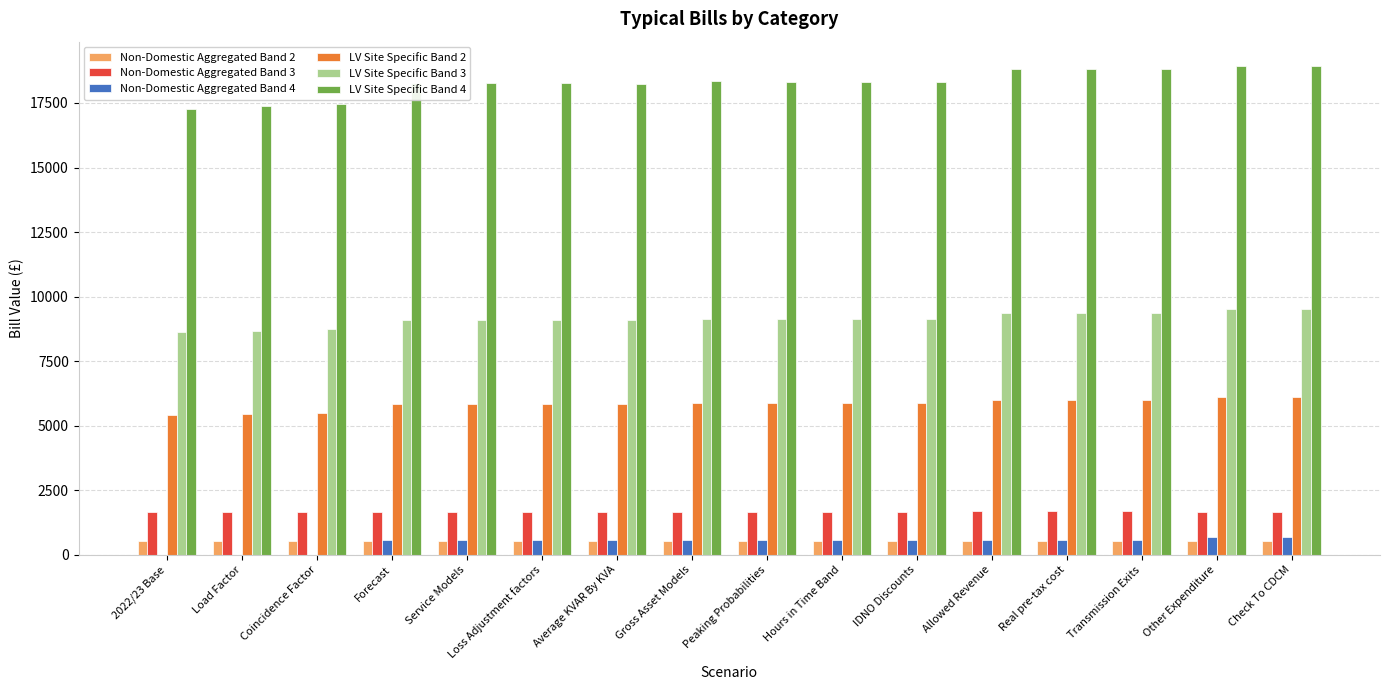

Which series has the largest total across all categories?

LV Site Specific Band 4